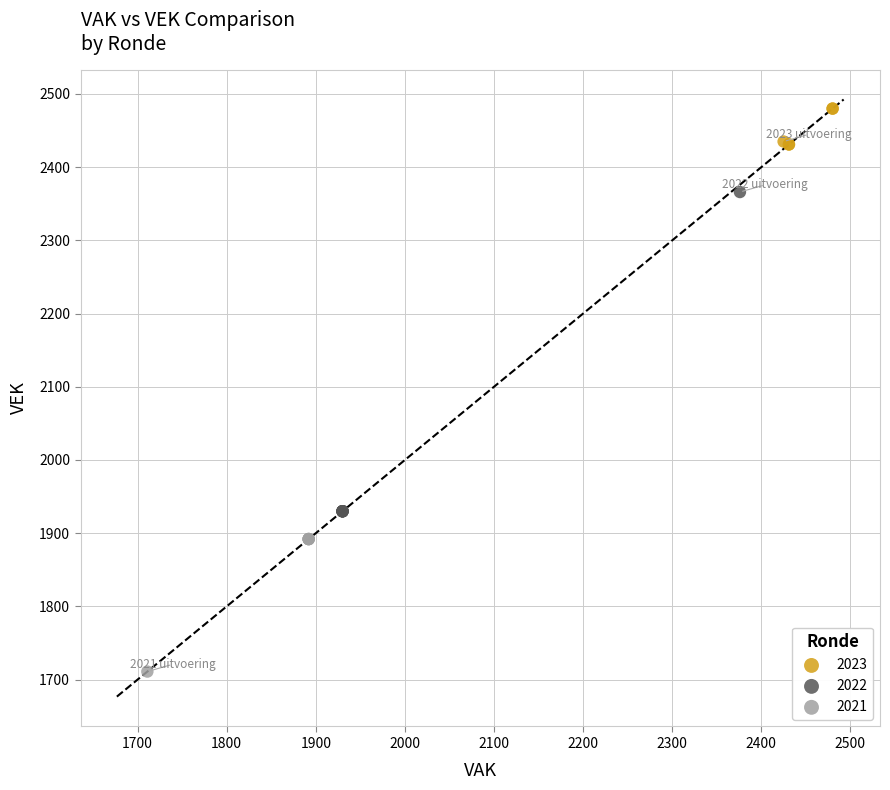

Which series reaches the minimum Y coordinate?

2021